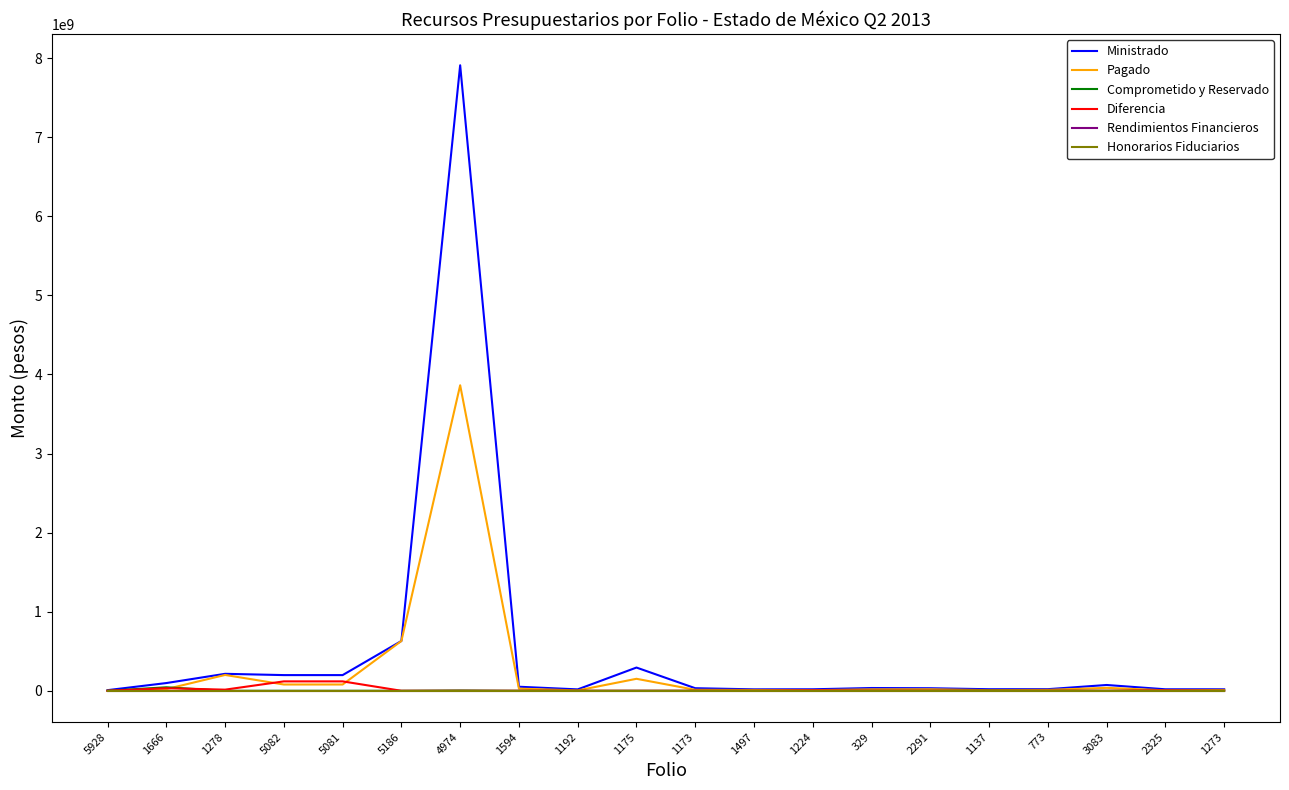

Is this an area chart (filled region under the line)?

No